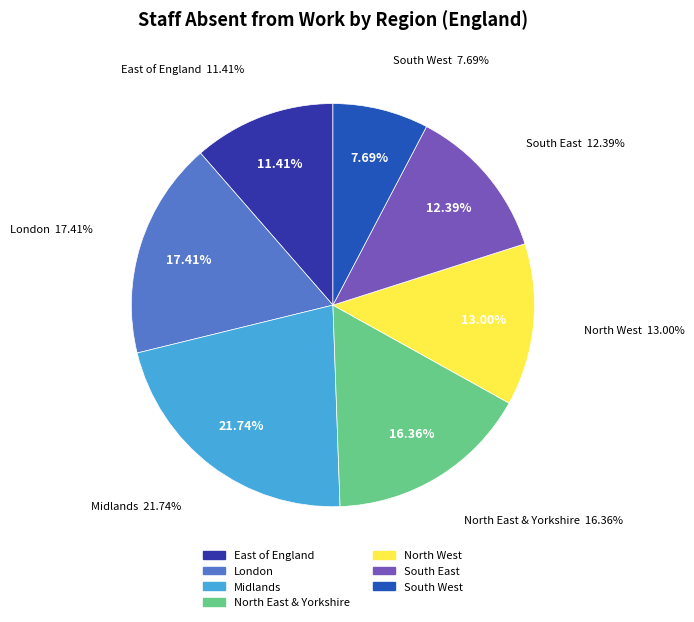

Do Midlands and South East together represent more than half of the pie?

No